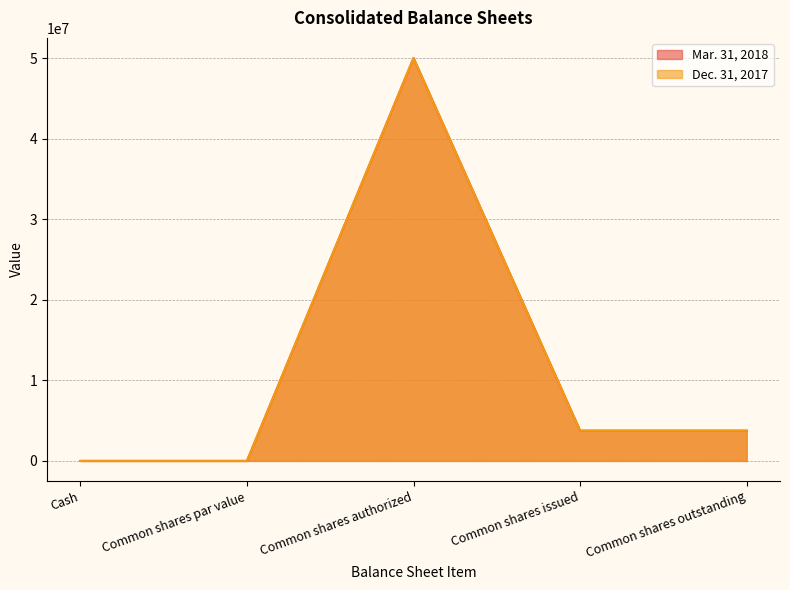

List the series in order of their peak value, highest first.

Mar. 31, 2018, Dec. 31, 2017